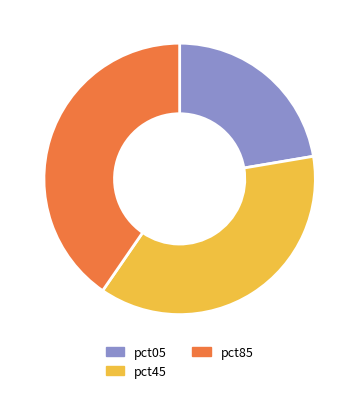

To the nearest percent, what is the average slice percentage?

33%